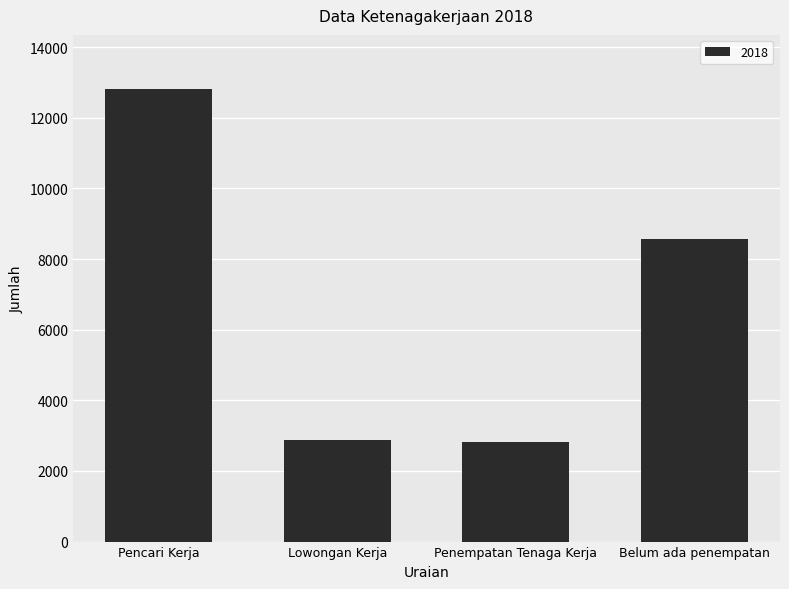

What is the label of the 1st bar from the left?

Pencari Kerja